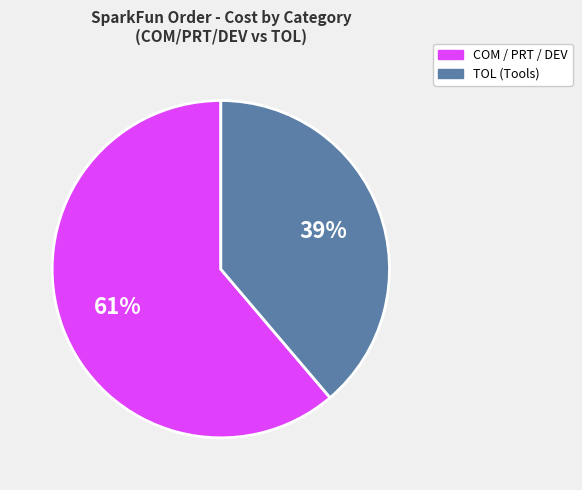

Is there a majority slice in this chart?

Yes